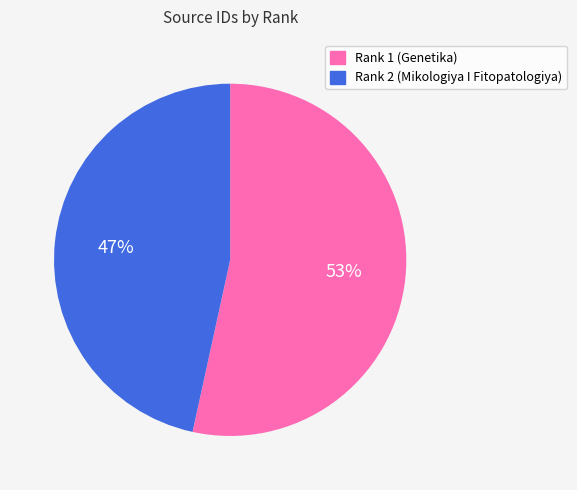

Rank the categories by value from highest to lowest.

Rank 1 (Genetika), Rank 2 (Mikologiya I Fitopatologiya)